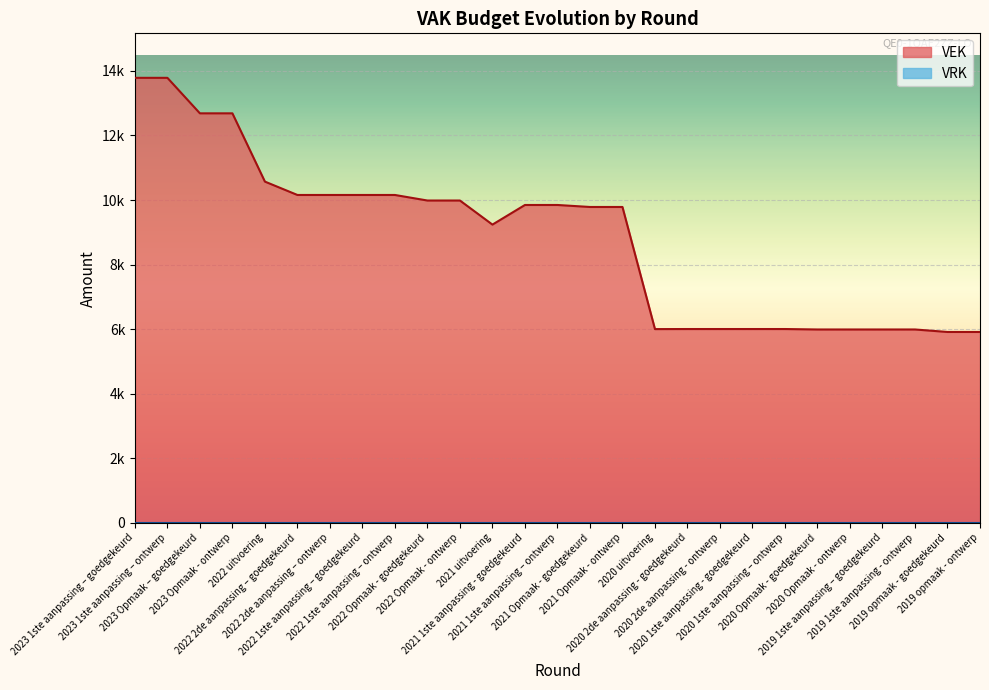

What is the label of the 10th point from the left?

2022 Opmaak - goedgekeurd